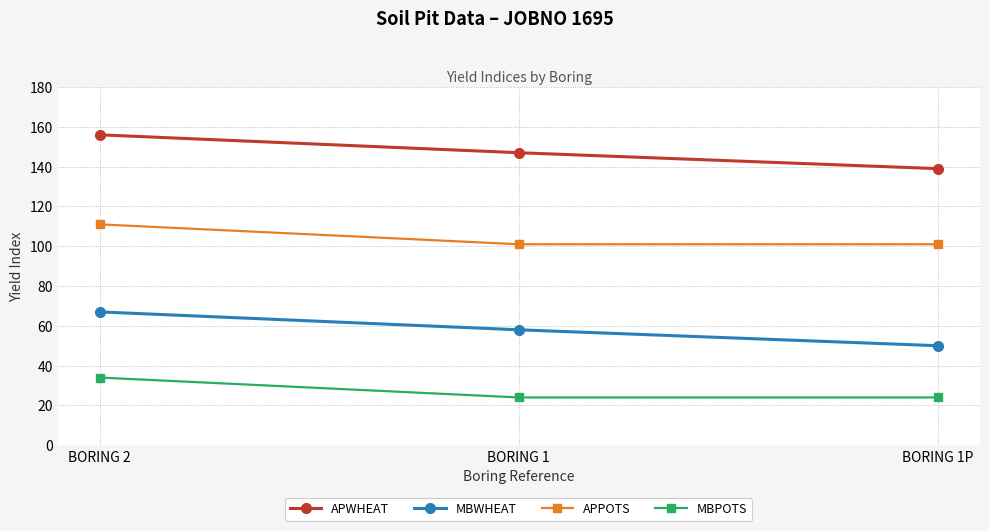

What position from the right is BORING 1?

2